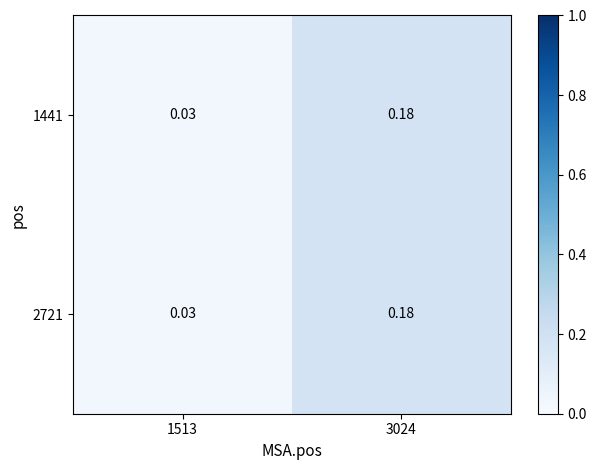

Is the value of 2721 at 3024 greater than the value of 1441 at 1513?

Yes